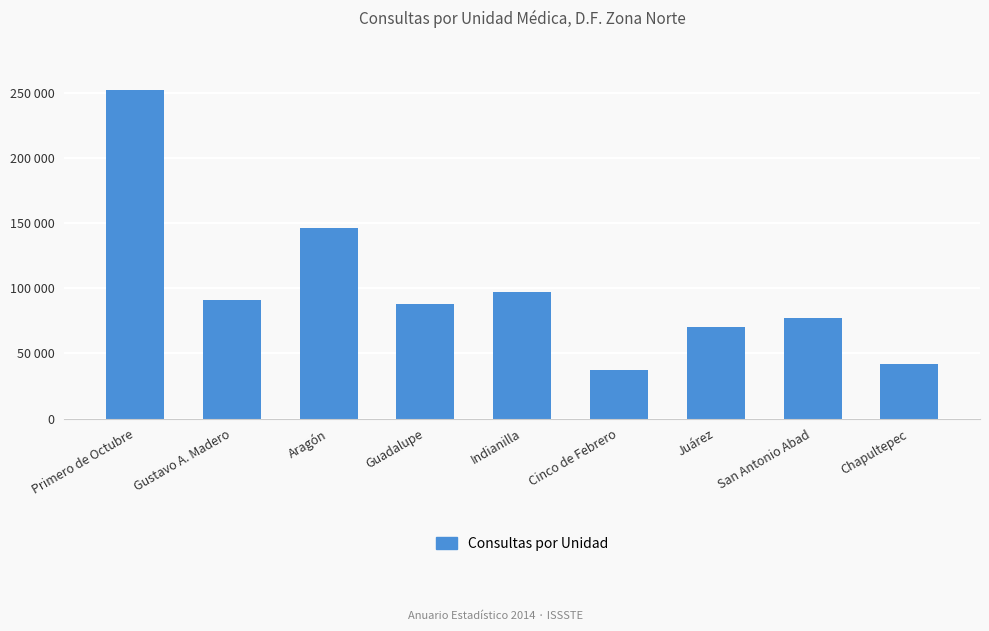

What is the difference between the values at Chapultepec and Juárez?

28329